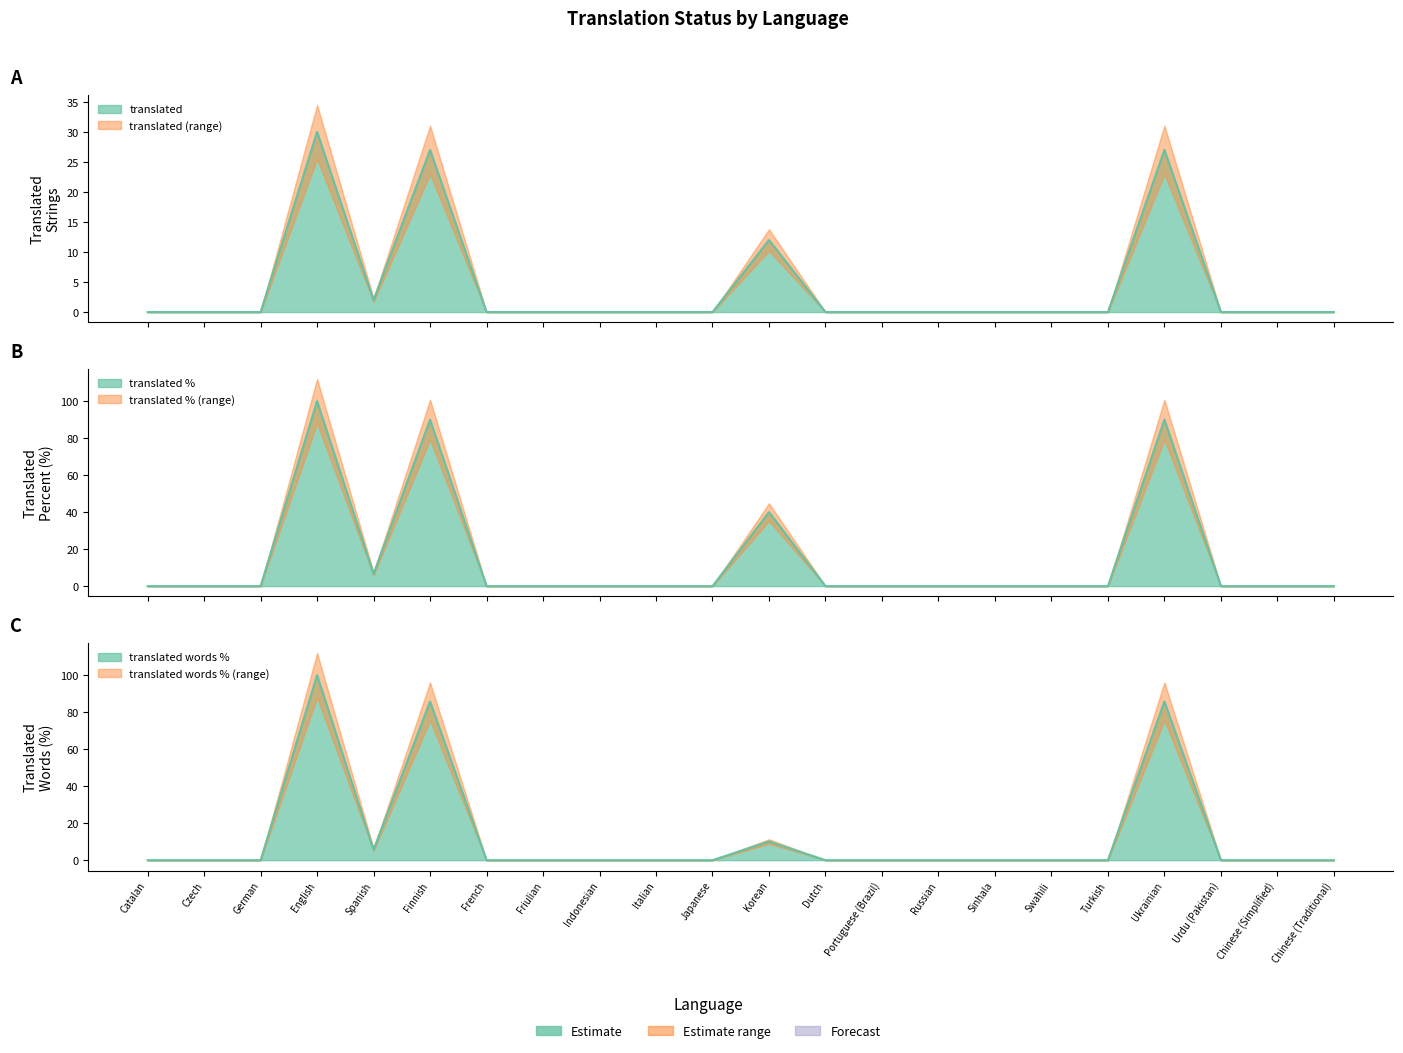

What is the label of the 5th point from the right?

Turkish